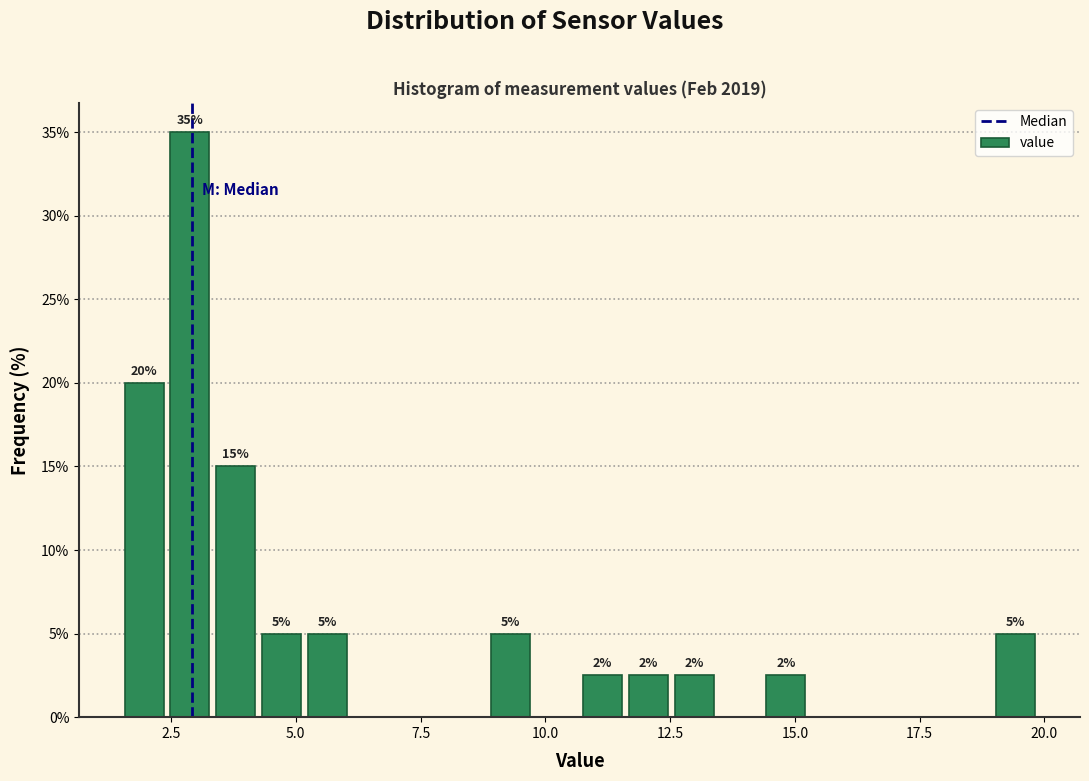

Read against the x-axis, roughly where is the centre of the tallest bar?

3.0